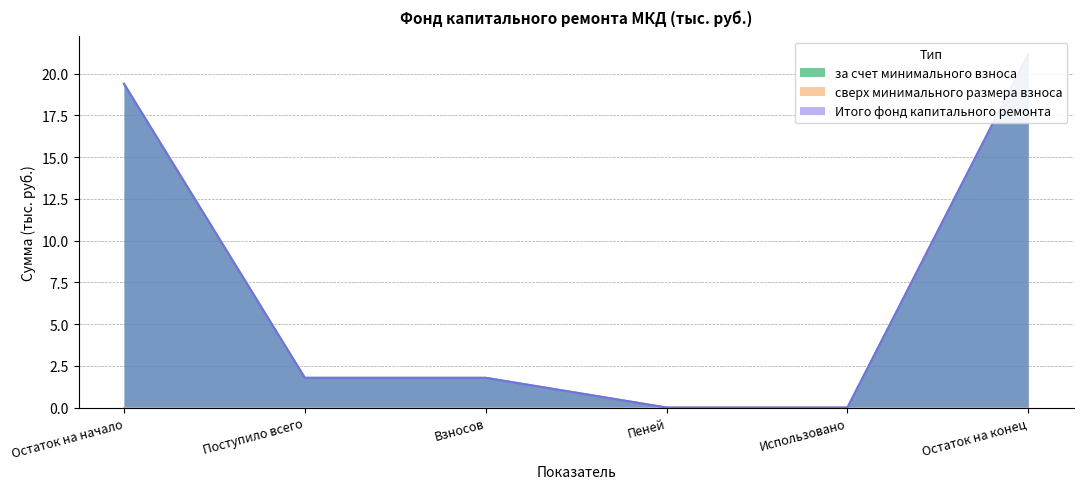

Reading left to right, what are all the values shown in this chart?

за счет минимального взноса: 19.4	1.8	1.8	0.0	0.0	21.2
Итого фонд капитального ремонта: 19.4	1.8	1.8	0.0	0.0	21.2